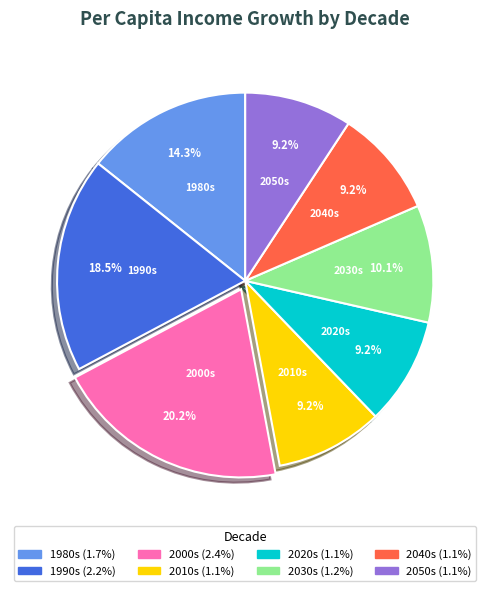

Does any single category account for the majority?

No